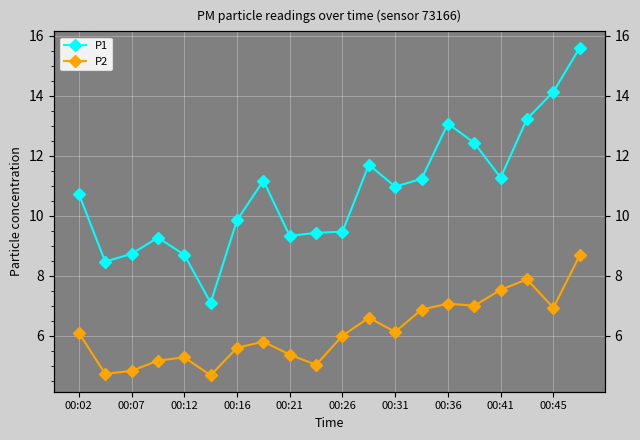

True or false: P2 and P1 cross at least once.

False